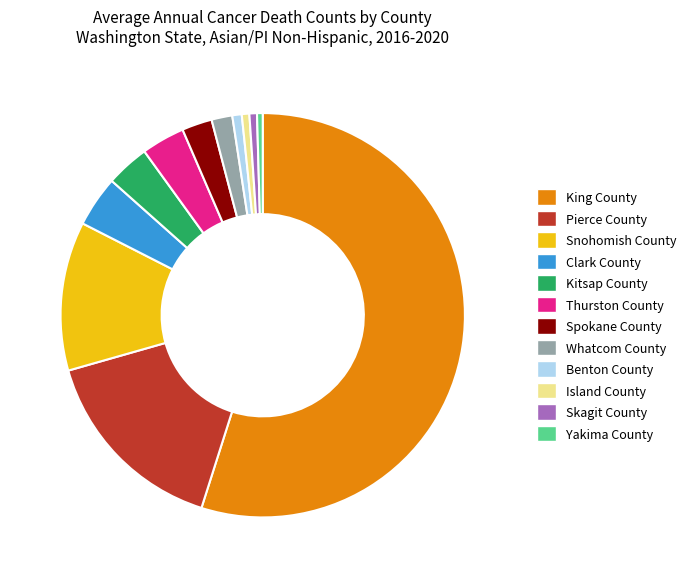

True or false: Snohomish County accounts for 17% of the total.

False